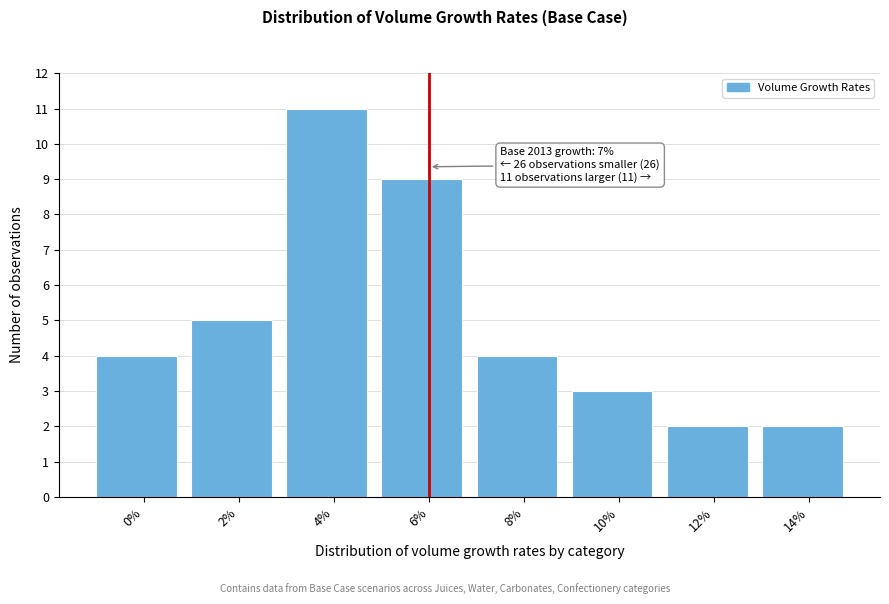

Reading right to left, transcribe all the data shown in this chart.

2	2	3	4	9	11	5	4